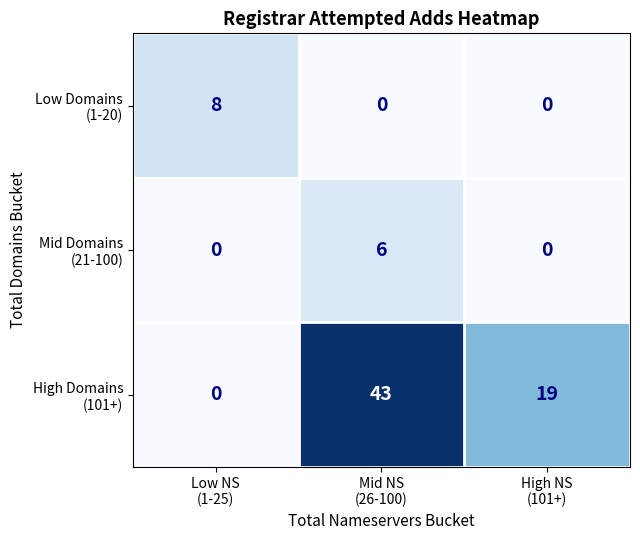

What is the maximum value shown in the chart?

43